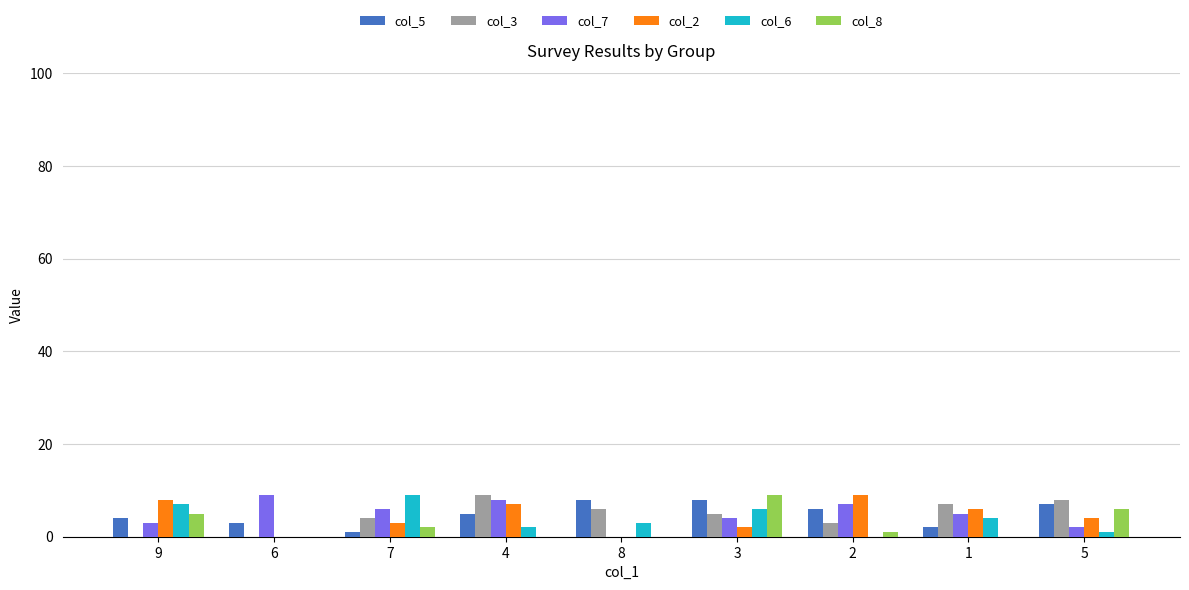

At which label does col_8 reach its peak?

3